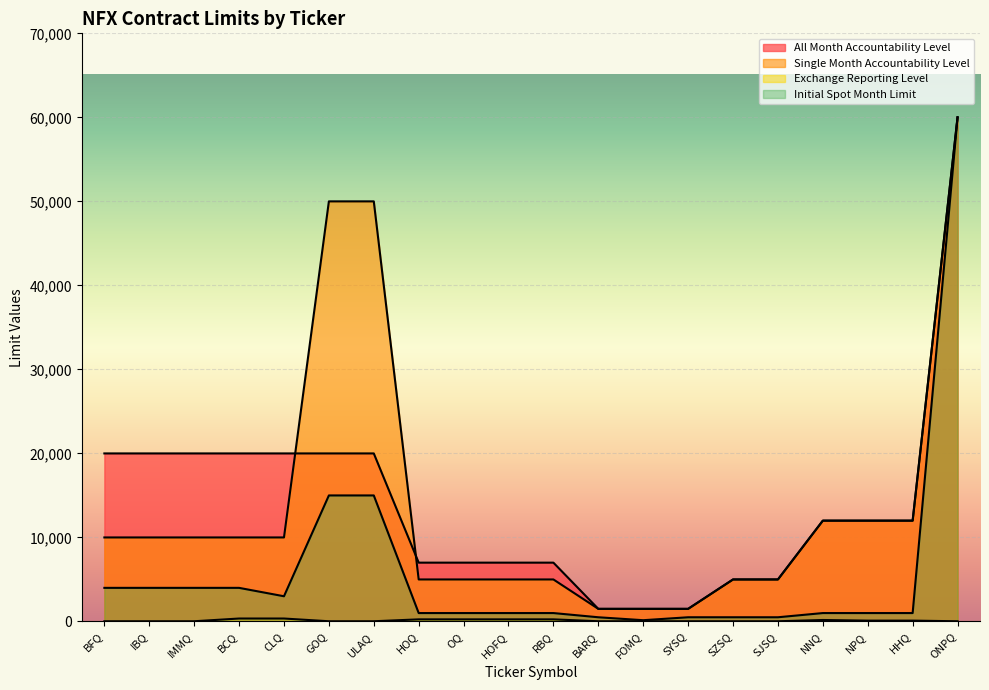

Which label corresponds to the largest value in the chart?

ONPQ